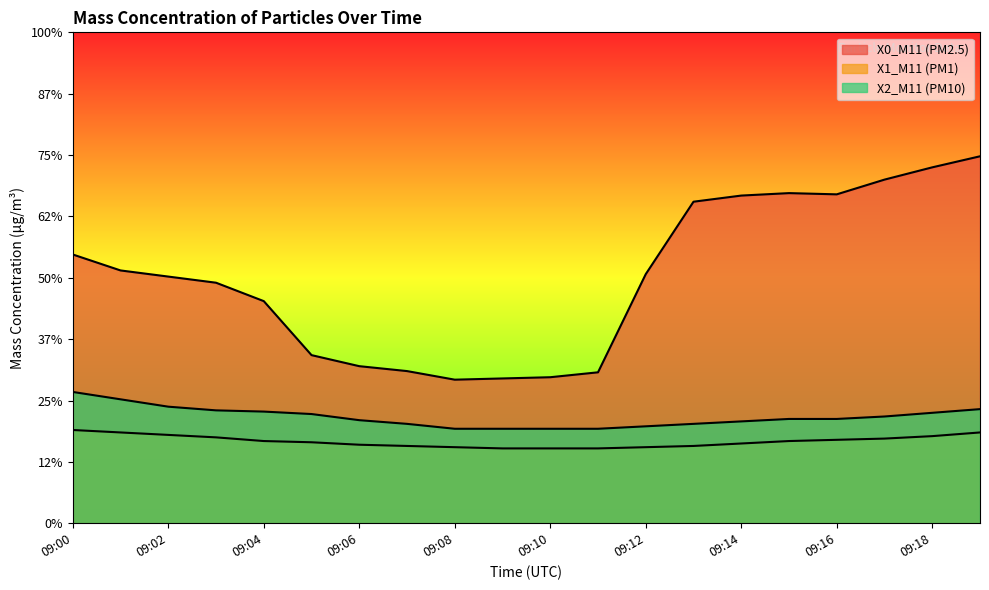

What is the value of the X0_M11 (PM2.5) point at the 11th from the left?

1.2